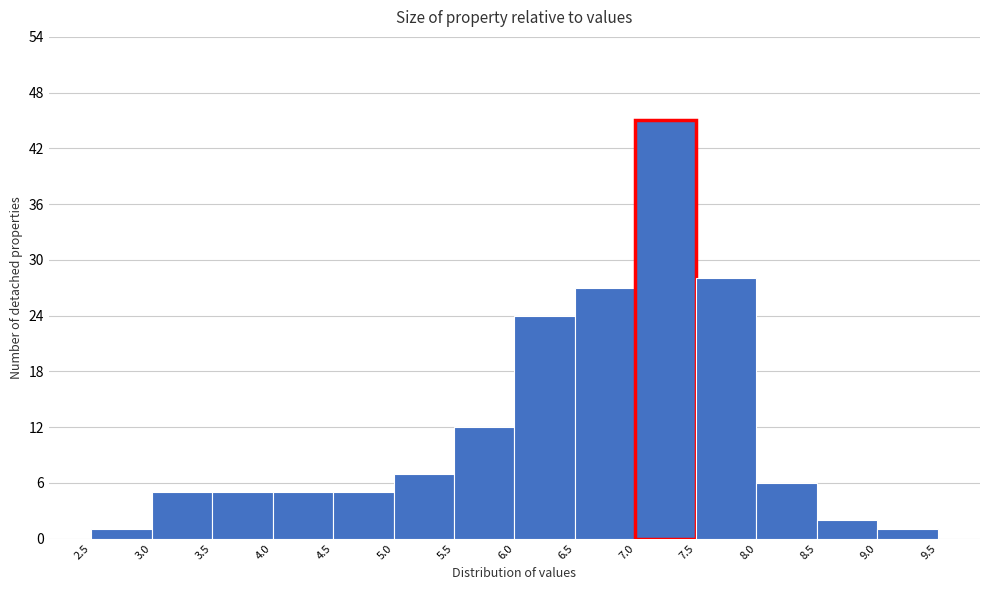

What is the height of the bar covering 4.5 to 5.0 on the x-axis? The values are not printed on the chart, so give them approximately, as read against the axis.

5